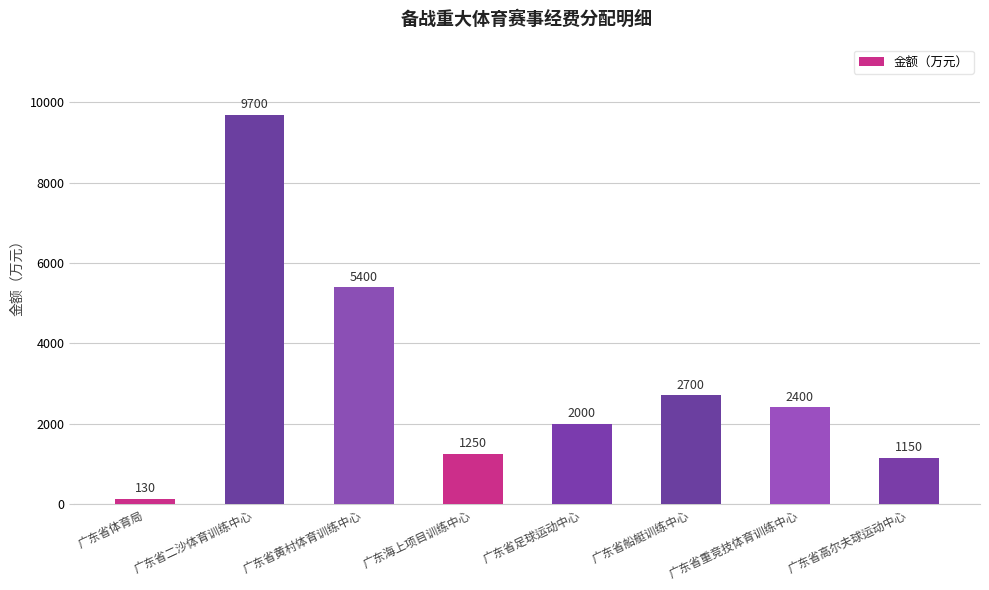

What is the greatest value displayed?

9700